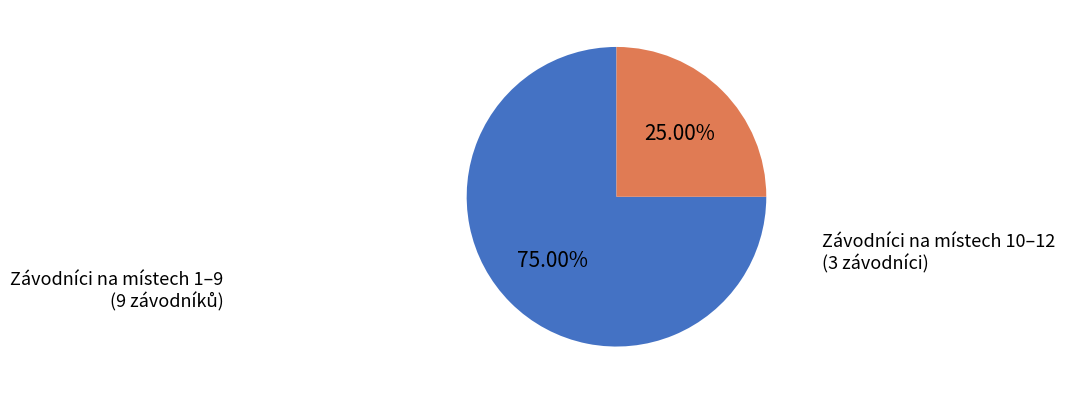

Is there any slice that represents more than half of the pie?

Yes